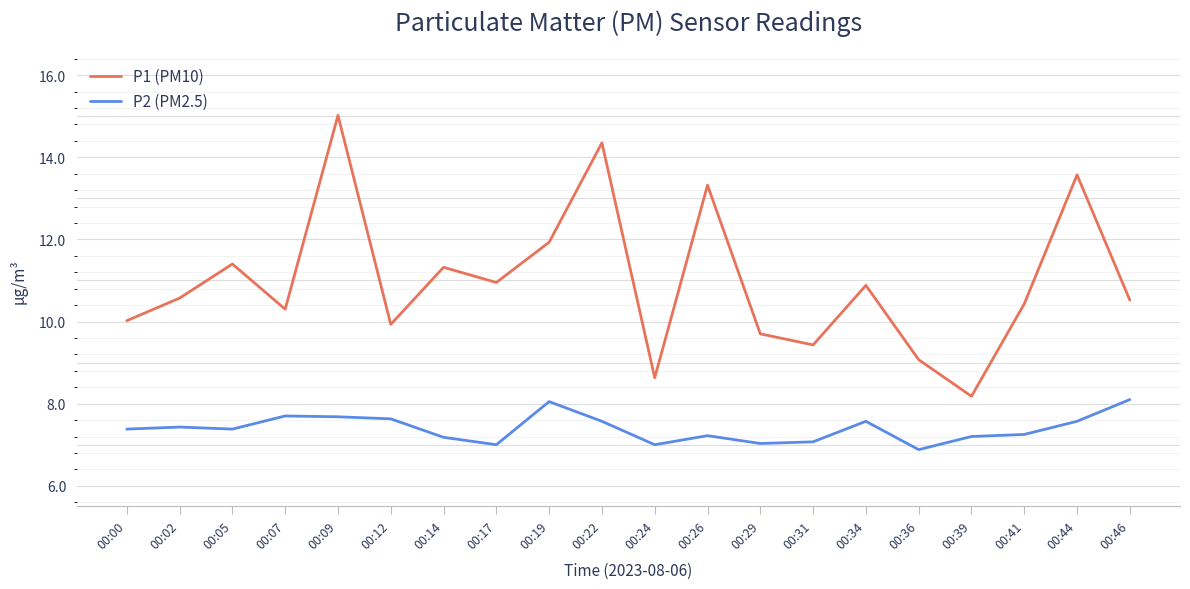

Rank the series at 00:41 from highest to lowest value.

P1 (PM10), P2 (PM2.5)